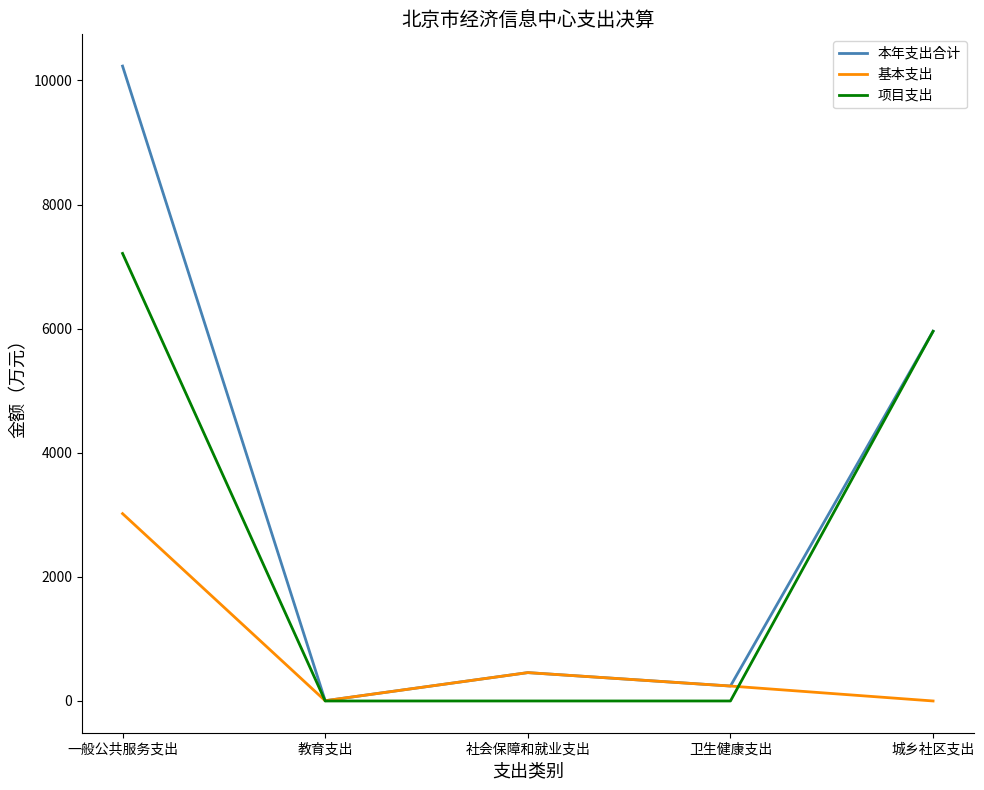

What is the sum of the 项目支出 values at 一般公共服务支出 and 城乡社区支出?

13169.0